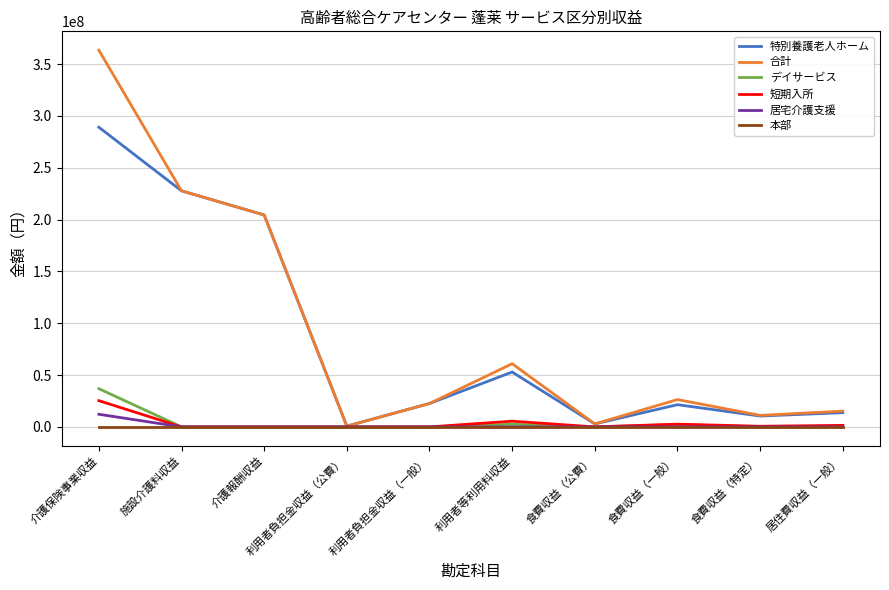

What is the maximum value shown in the chart?

363443980